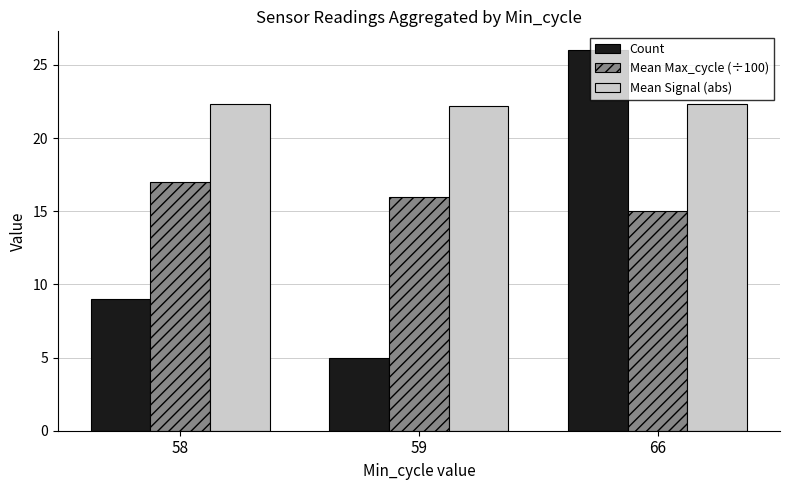

At 59, list the series in order from largest to smallest.

Mean Signal (abs), Mean Max_cycle (÷100), Count